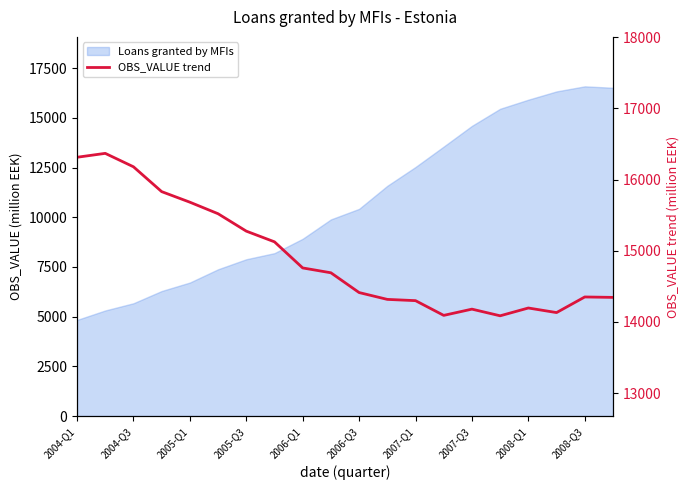

True or false: the data has more than 1 interior local peaks.

True